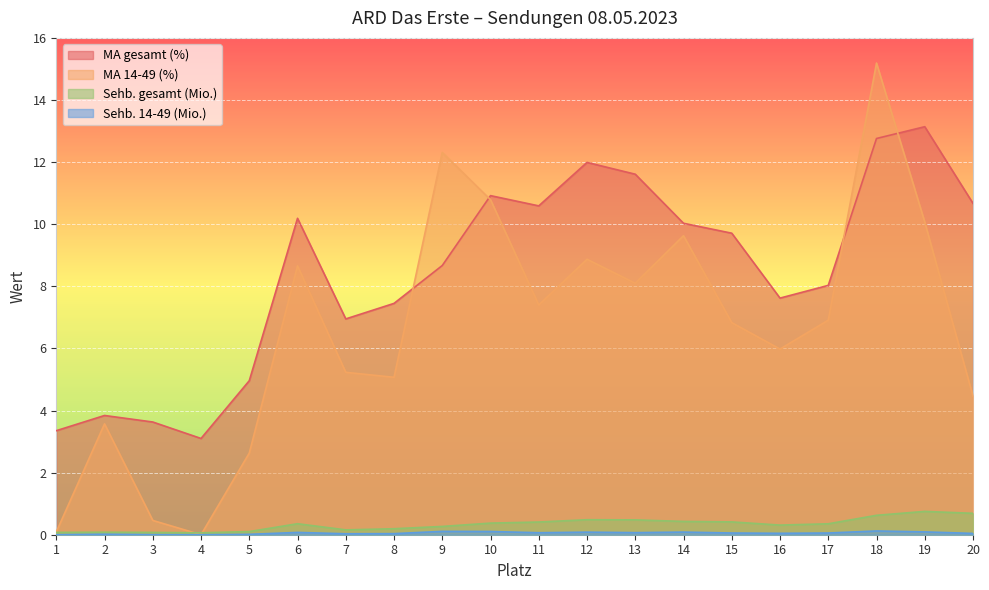

Rank the categories by MA gesamt (%) value from highest to lowest.

19, 18, 12, 13, 10, 20, 11, 6, 14, 15, 9, 17, 16, 8, 7, 5, 2, 3, 1, 4